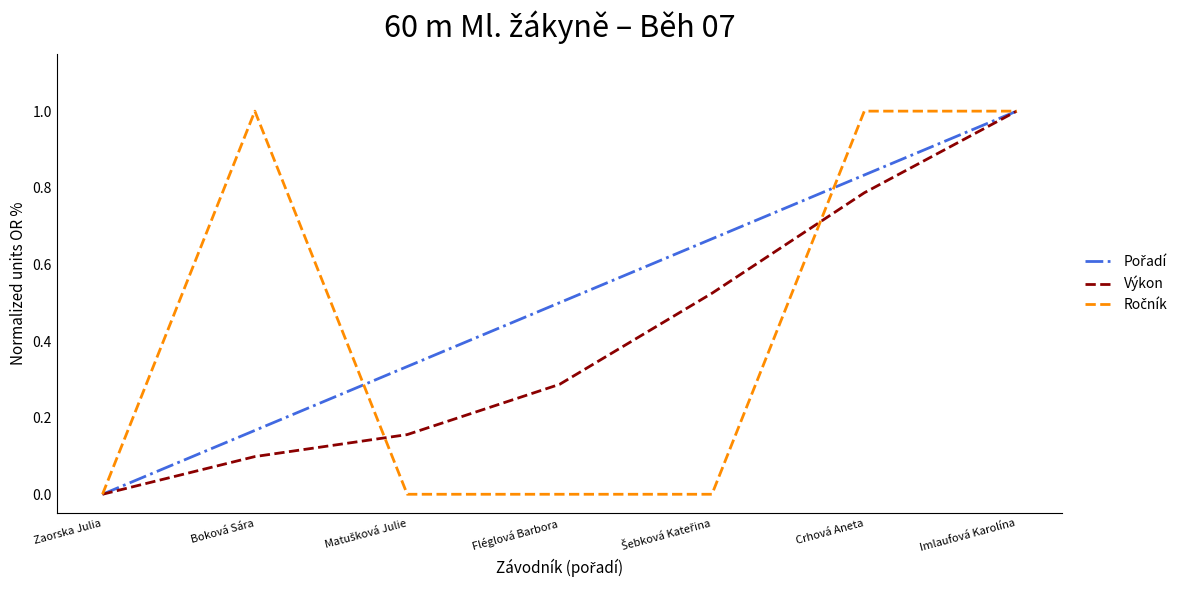

Does the chart have visible grid lines?

No